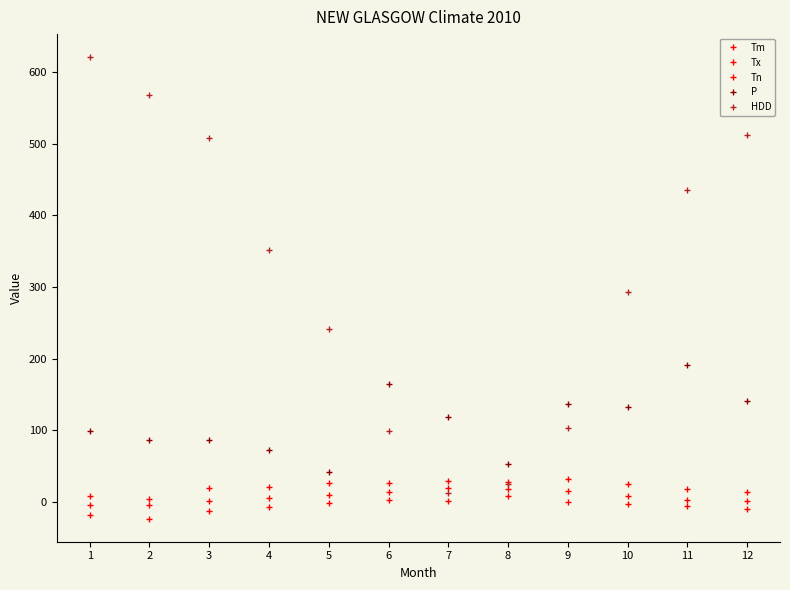

Reading right to left, transcribe all the data shown in this chart.

Tm: 1.5	3.5	8.7	15.6	18.7	20.4	14.8	10.0	6.3	1.1	-3.8	-3.4
Tx: 14.0	19.0	26.0	32.0	28.0	29.0	27.0	26.5	21.5	20.0	4.0	8.0
Tn: -10.0	-5.5	-2.5	0.0	8.0	1.0	3.0	-0.5	-7.0	-13.0	-23.0	-18.0
P: 140.6	192.0	133.4	137.5	53.4	118.7	165.4	42.5	72.8	86.5	86.8	99.3
HDD: 512.2	435.9	293.5	103.0	25.2	13.1	99.5	242.1	352.2	508.1	567.3	620.7